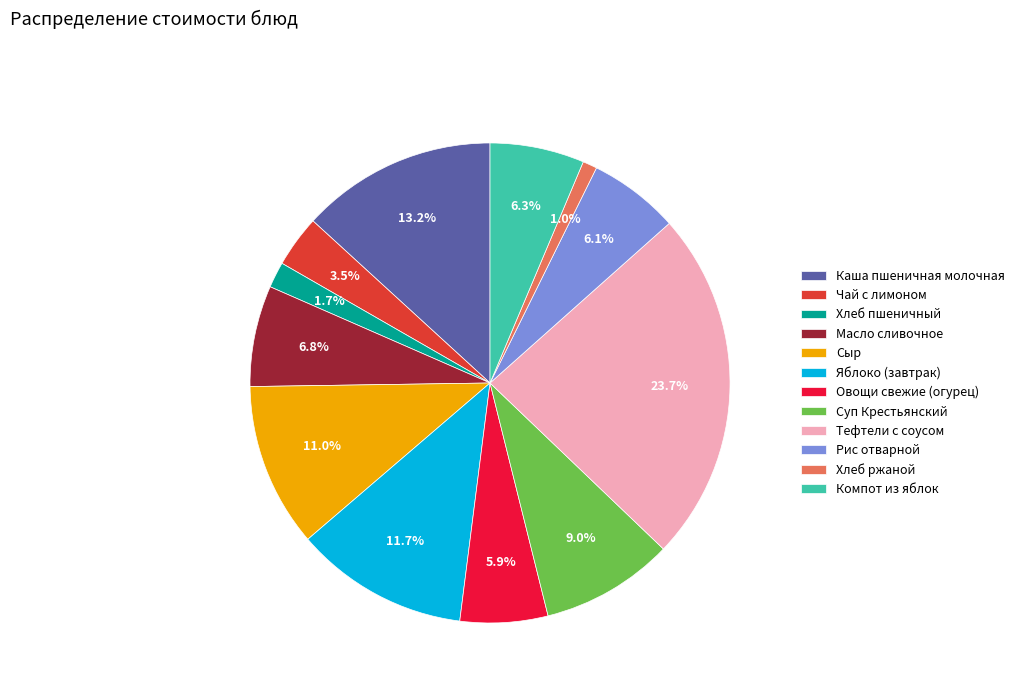

How many slices are in this pie chart?

12